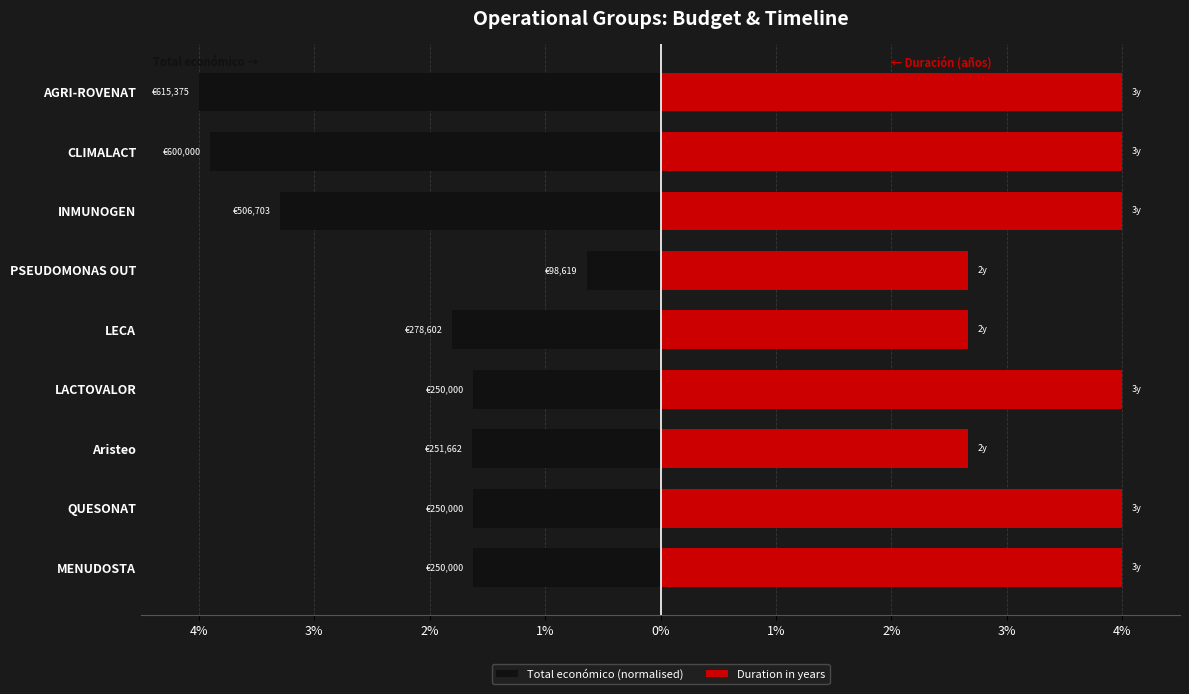

Does the chart contain stacked bars?

No